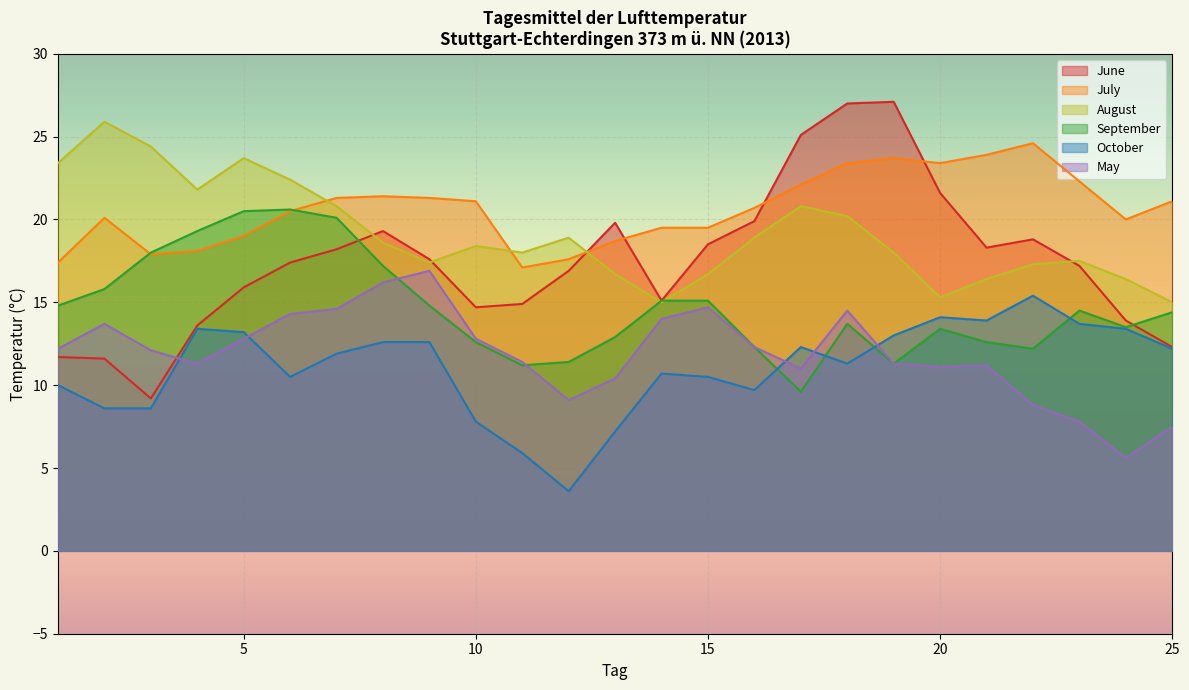

At which label is May closest to 11?

17